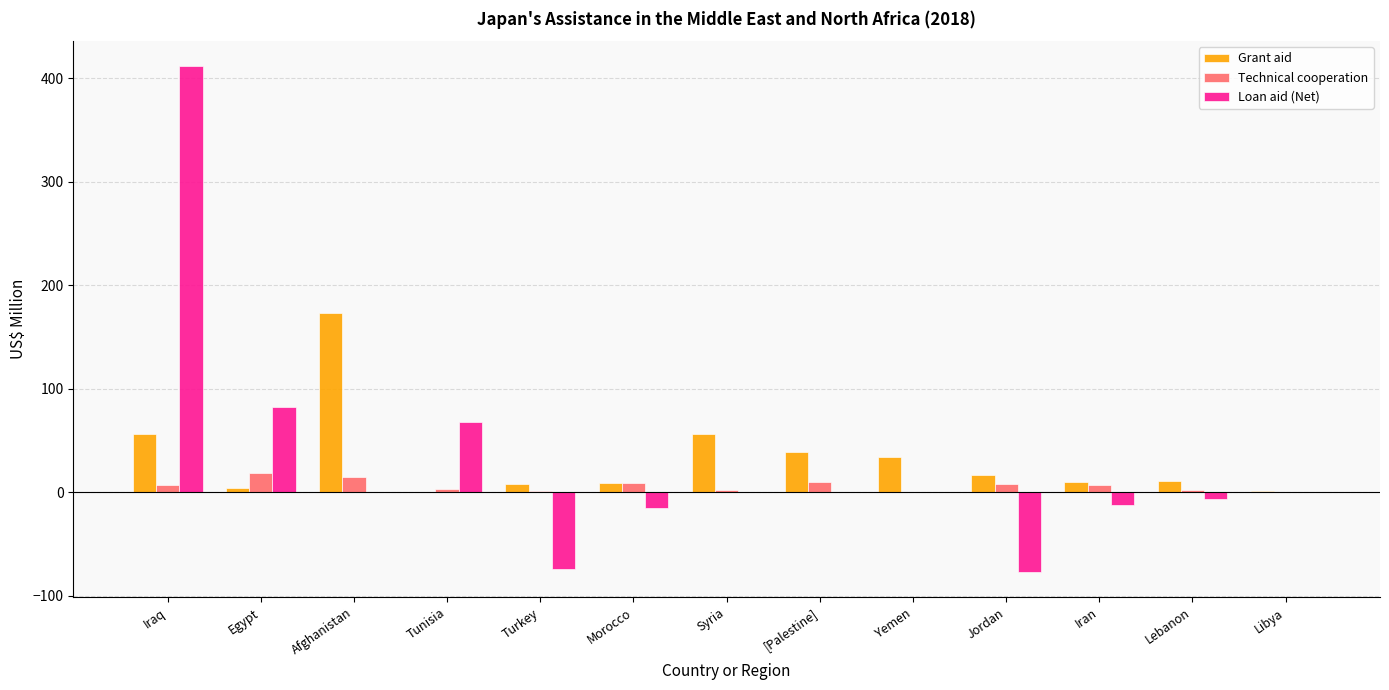

The value of Loan aid (Net) at Morocco is -15.7. True or false?

True